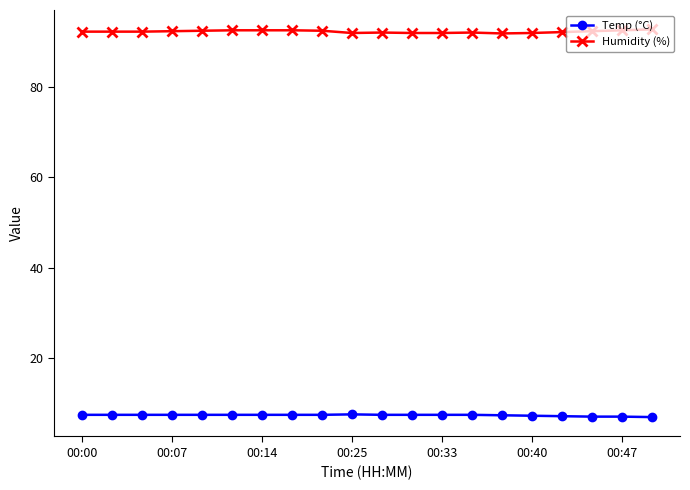

True or false: Temp (°C) and Humidity (%) intersect in this chart.

False